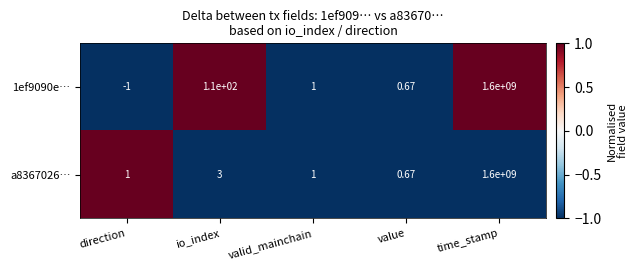

Where is a8367026… nearest to the value 800000000?

io_index